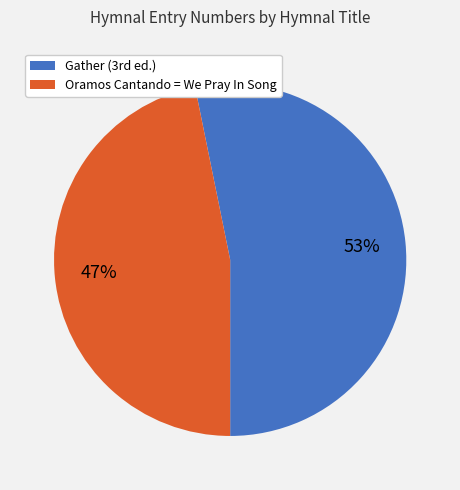

Which slice is the smallest?

Oramos Cantando = We Pray In Song